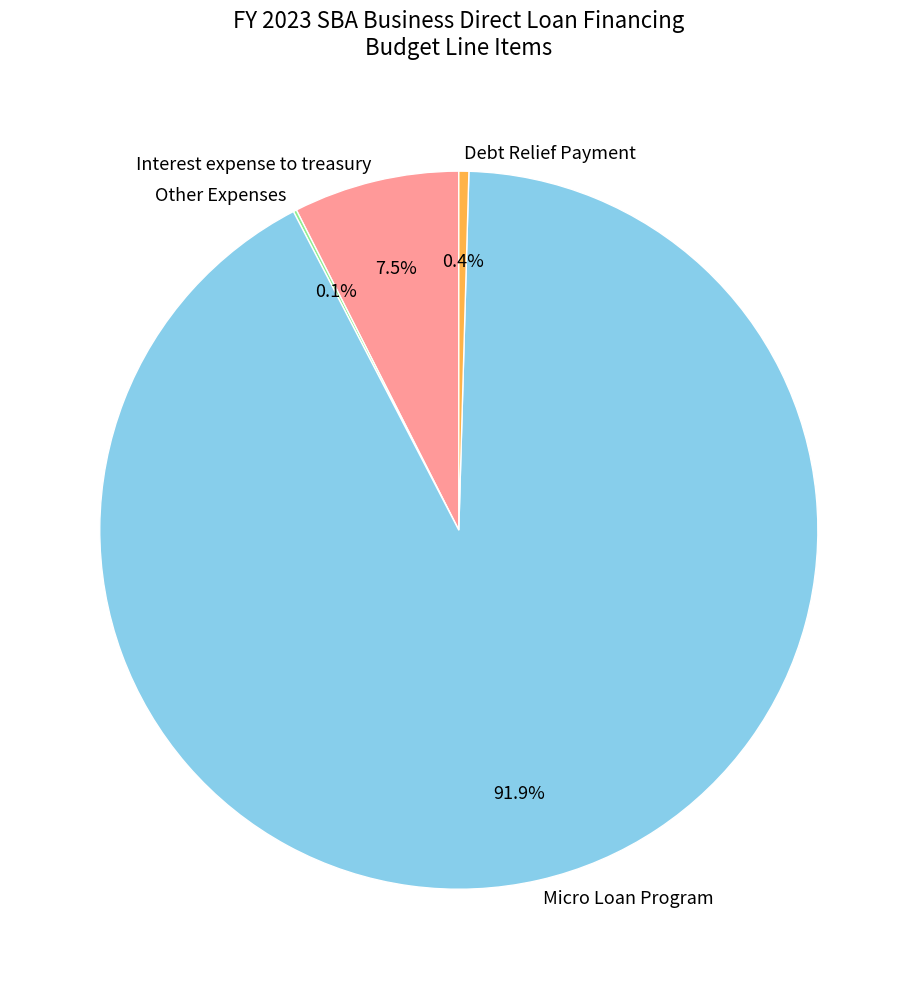

Which slice is the largest?

Micro Loan Program